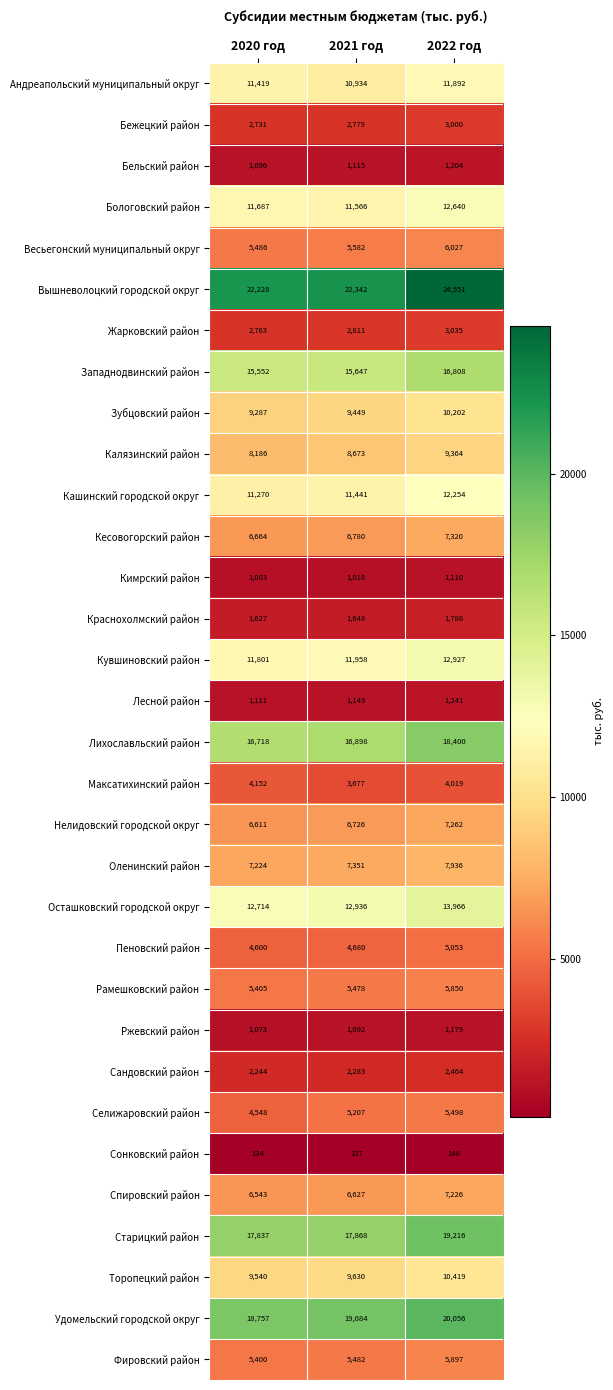

What is the approximate value of Оленинский район at 2021 год?

7351